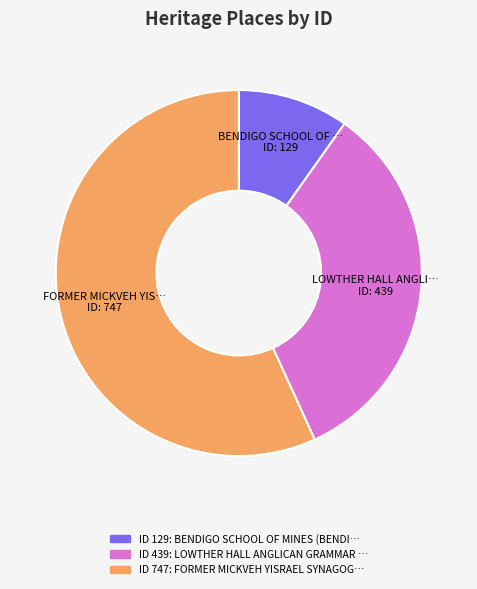

Does any single category account for the majority?

Yes